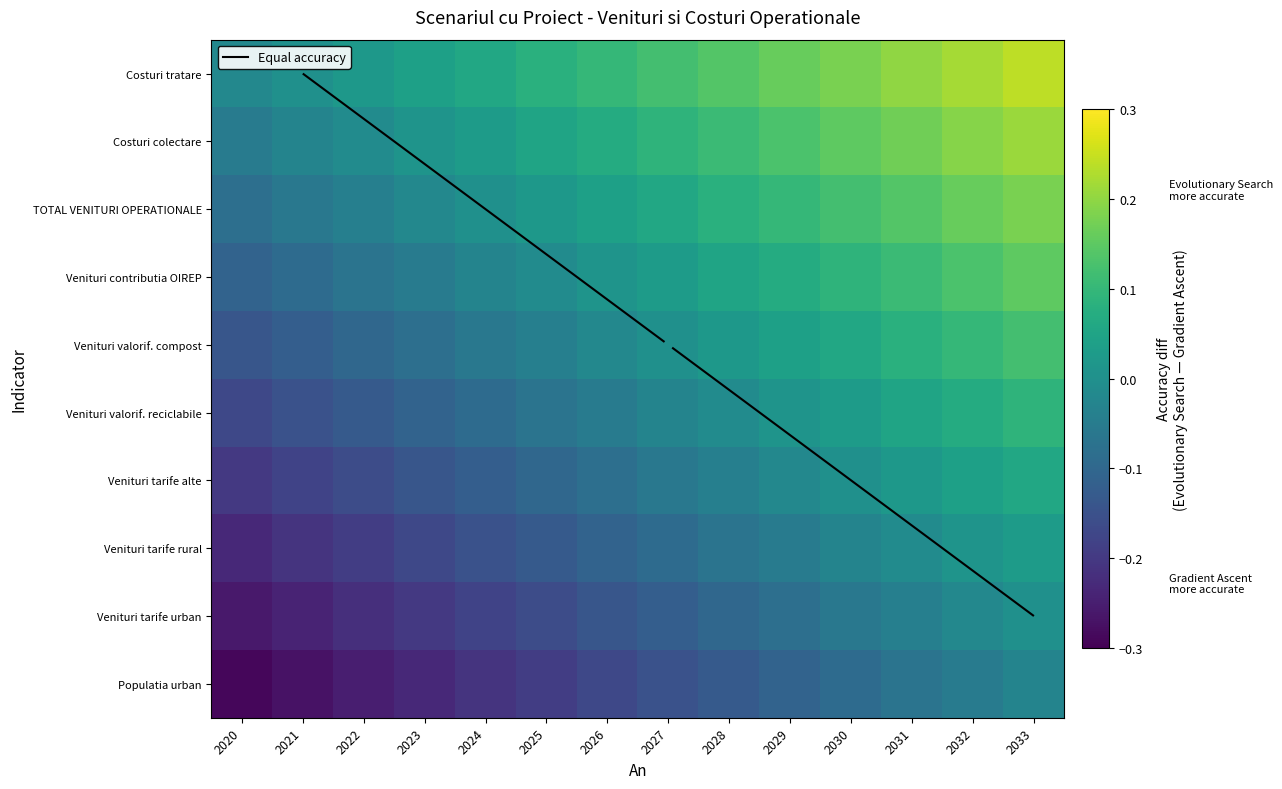

At which label does Venituri valorif. reciclabile reach its peak?

2033